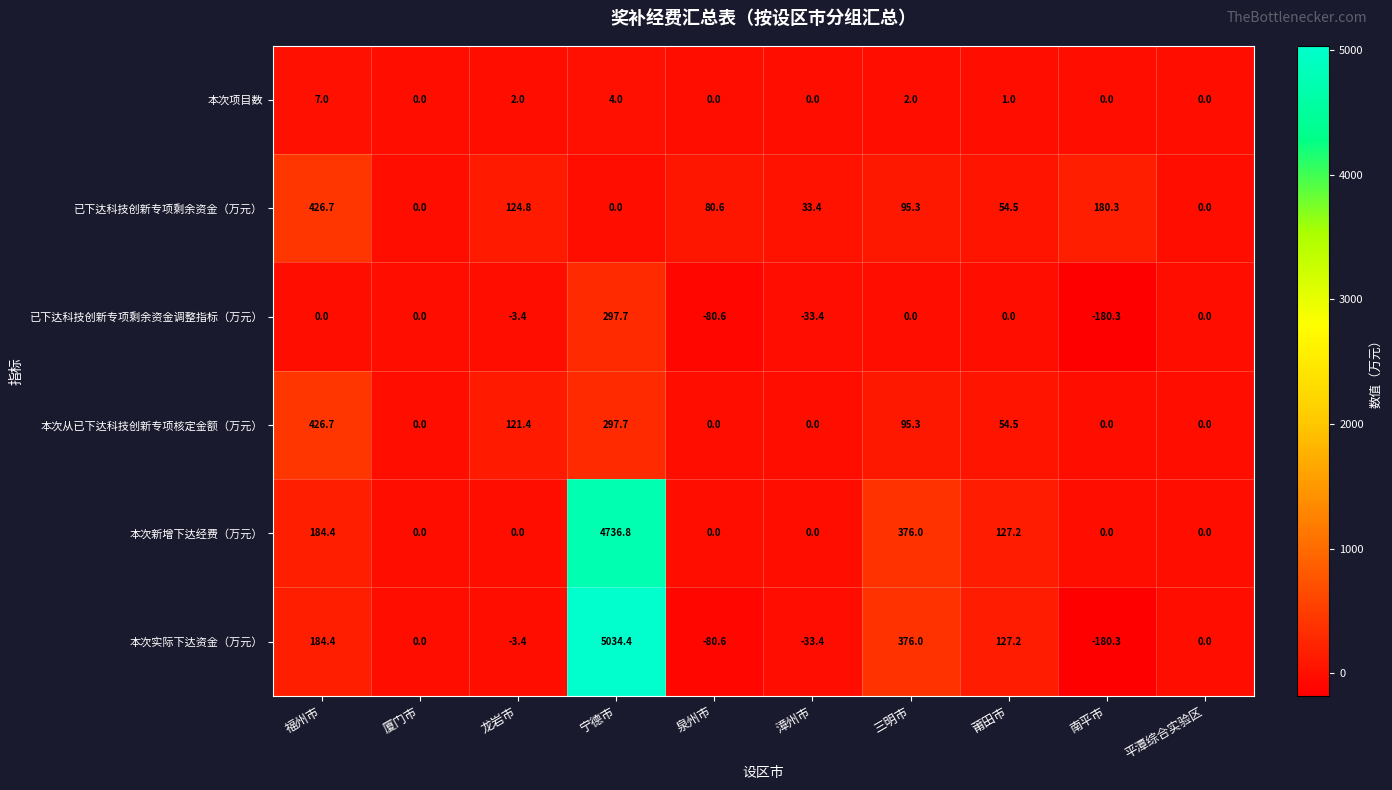

How many series are shown in this chart?

6